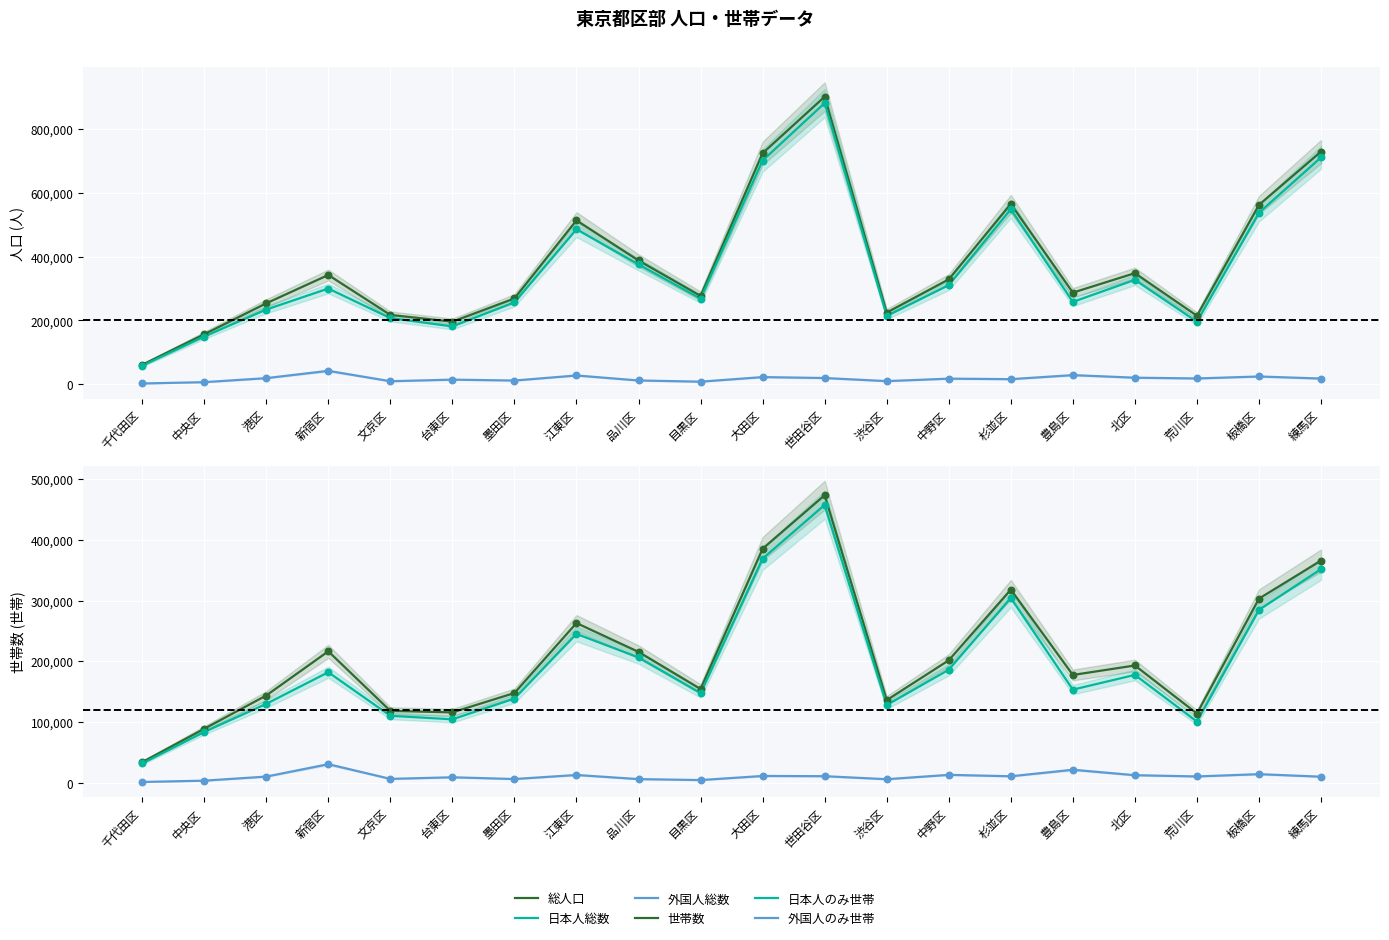

What are all the series names shown in the legend?

総人口, 日本人総数, 外国人総数, 世帯数, 日本人のみ世帯, 外国人のみ世帯